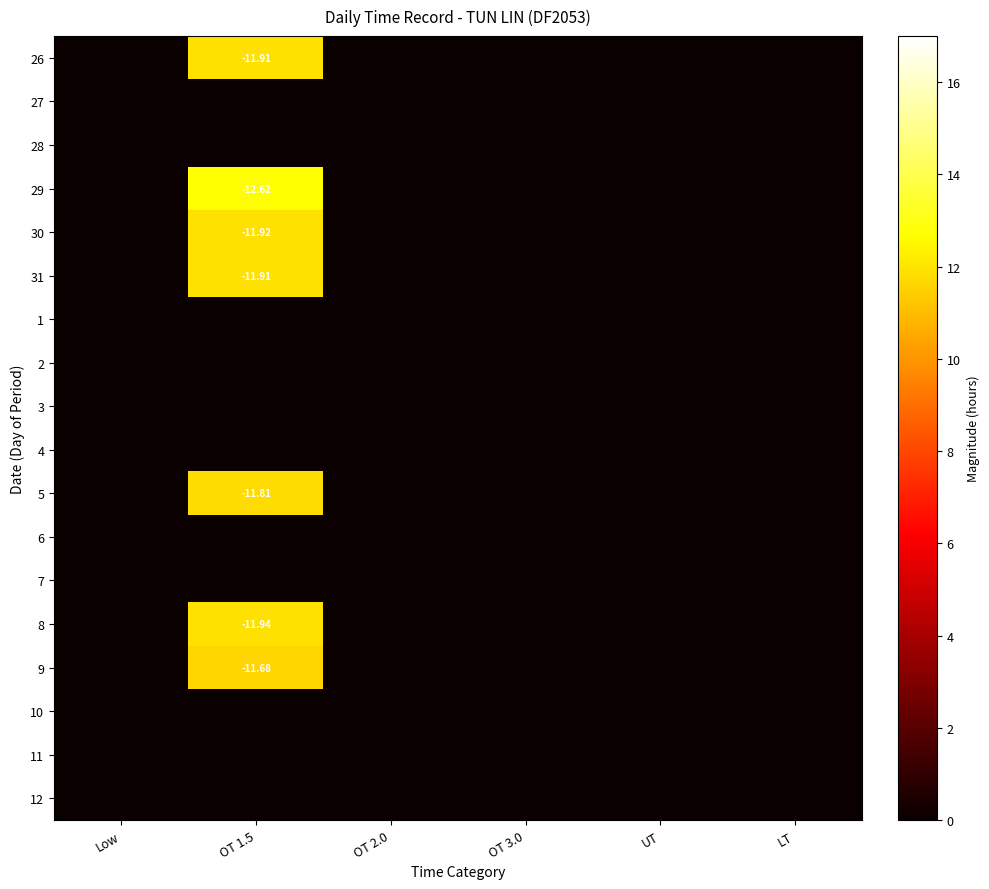

What is the maximum value shown in the chart?

12.6